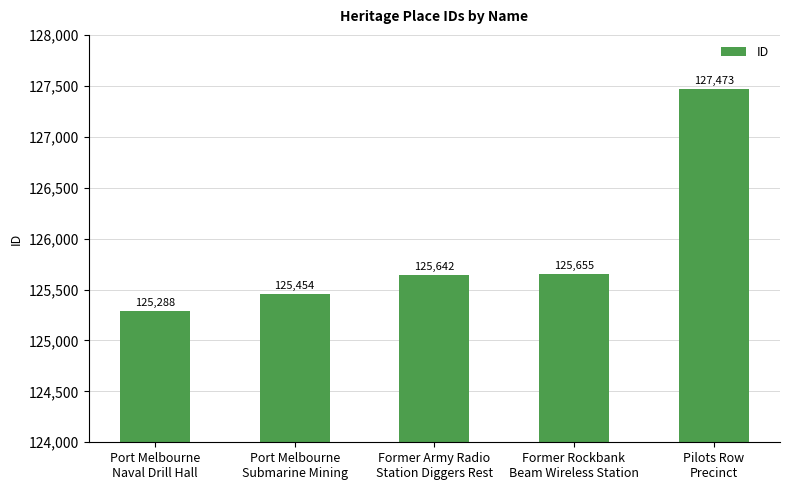

Which category has the highest value across all series?

Pilots Row
Precinct